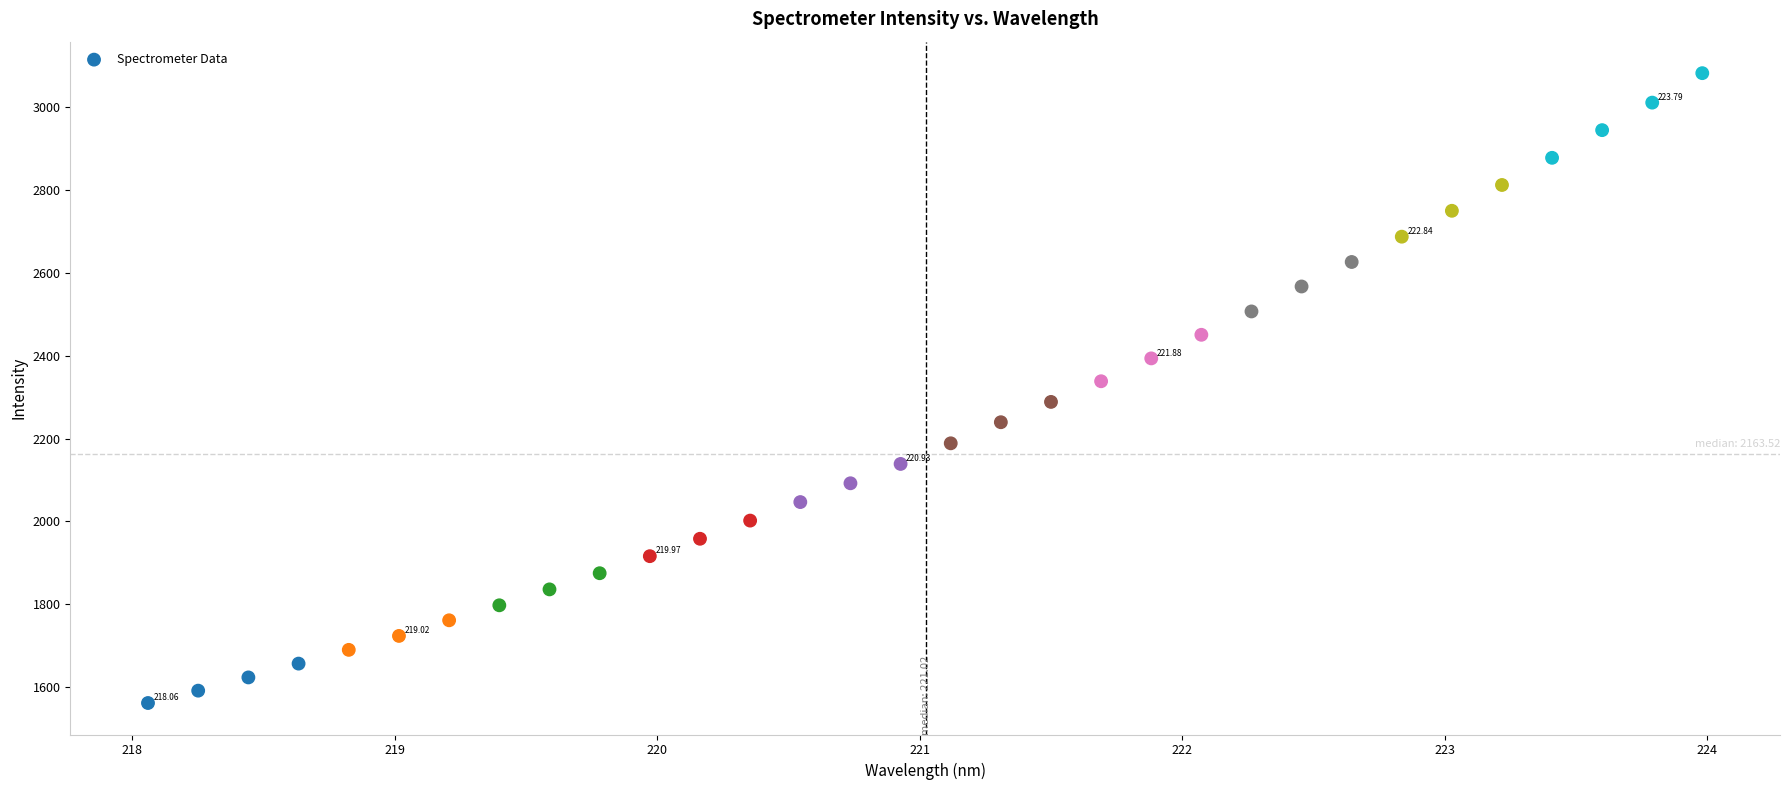

What is the range of Y values (max minus min)?

1521.7